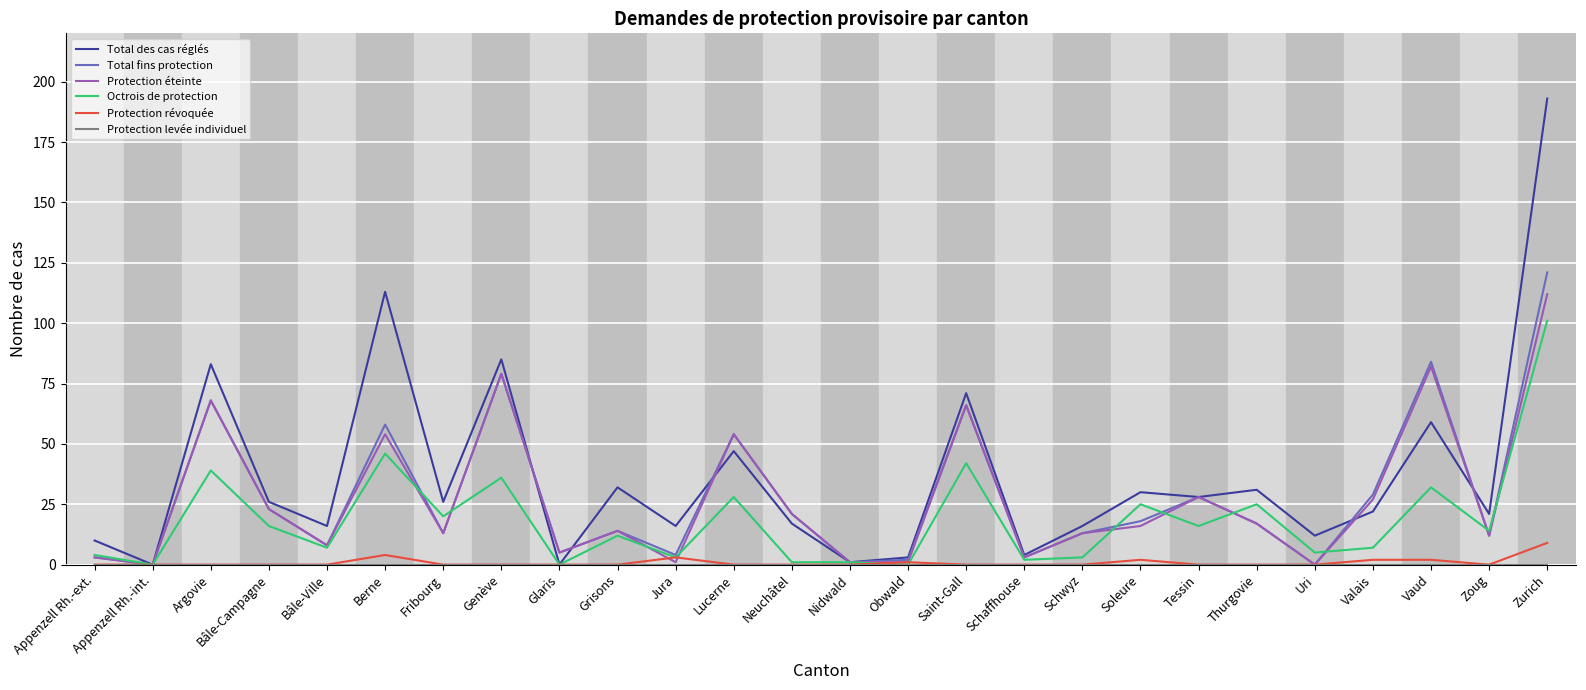

What is the maximum value shown in the chart?

193